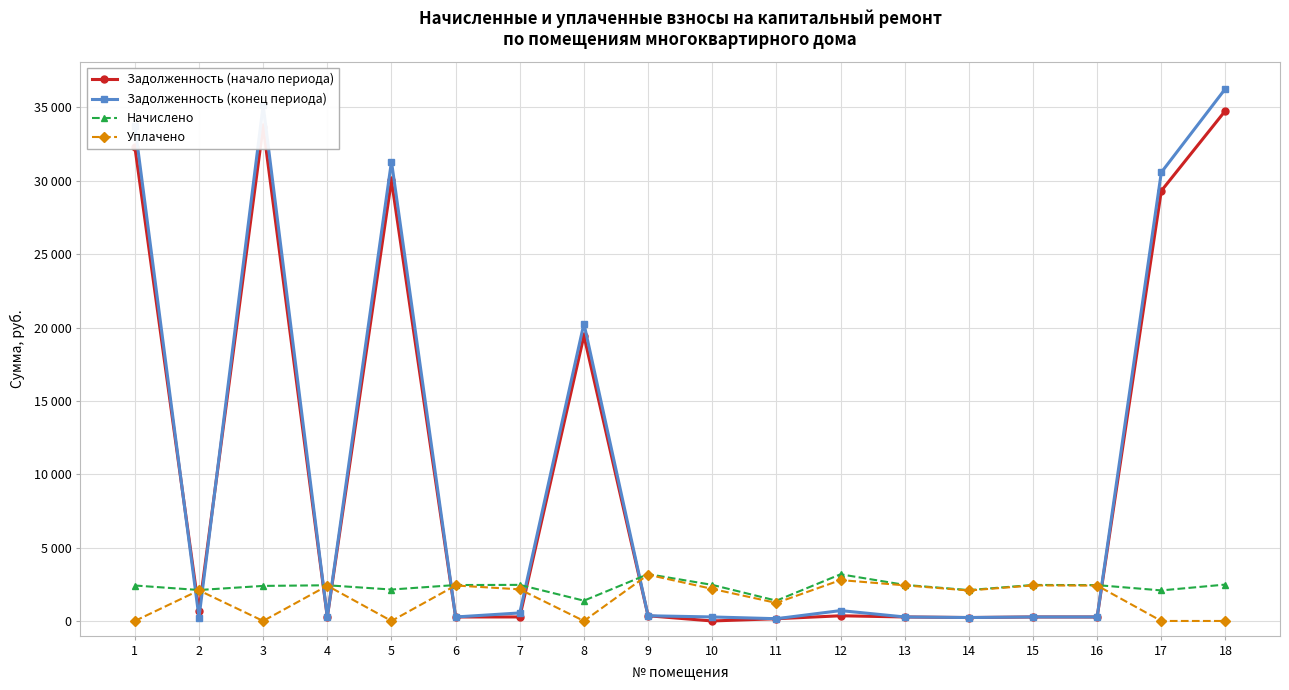

True or false: Уплачено has more than 2 interior local peaks.

True